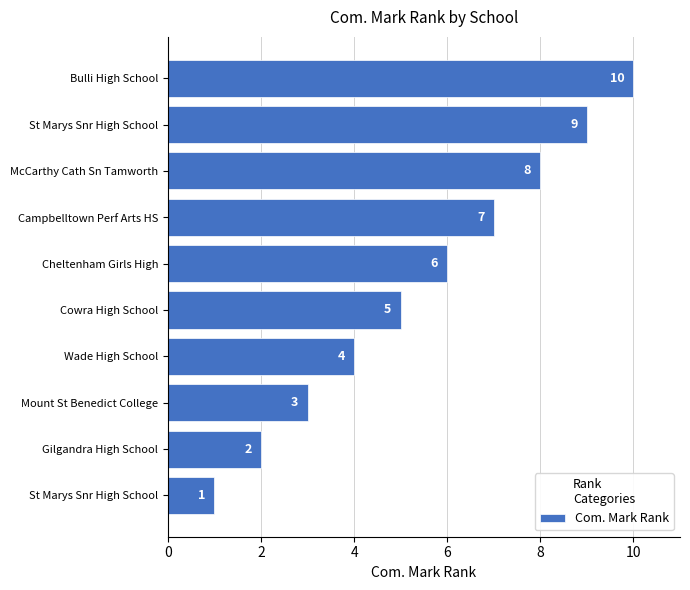

At which category does the chart reach its peak across all series?

Bulli High School